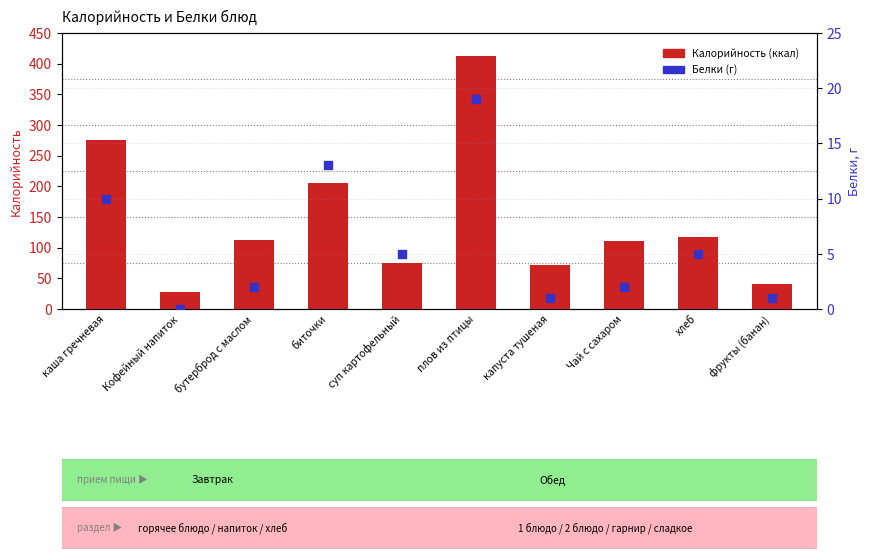

At how many categories does at least one series exceed 296?

1